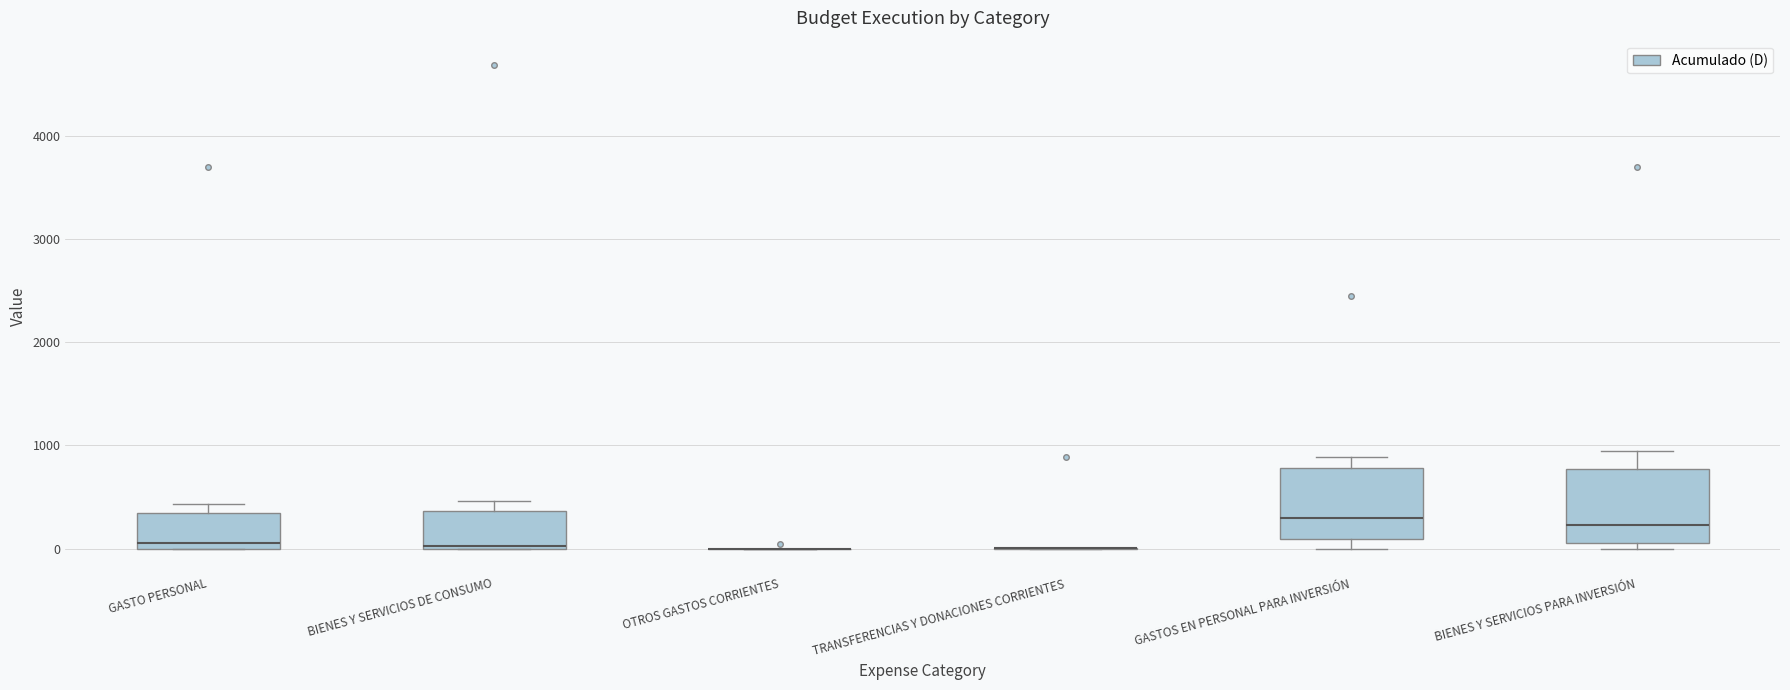

Reading left to right, transcribe this box plot: for each box, give where its median line is, the range the box spans, and where its two whiskers end, as read against the y-axis. The values are not printed on the chart, so give them approximately, as read against the axis.

GASTO PERSONAL: median 0 (just above the box's lower edge), box 0 to 300, whiskers 0 to 400
BIENES Y SERVICIOS DE CONSUMO: median 0, box 0 to 400, whiskers 0 to 500
OTROS GASTOS CORRIENTES: box collapsed to a line at 0, whiskers 0 to 0
TRANSFERENCIAS Y DONACIONES CORRIENTES: box collapsed to a line at 0, whiskers 0 to 0
GASTOS EN PERSONAL PARA INVERSIÓN: median 300, box 100 to 800, whiskers 0 to 900
BIENES Y SERVICIOS PARA INVERSIÓN: median 200, box 100 to 800, whiskers 0 to 900